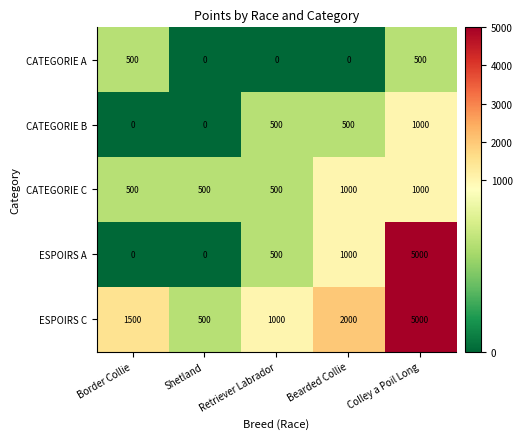

What is the sum of all CATEGORIE B values?

2000